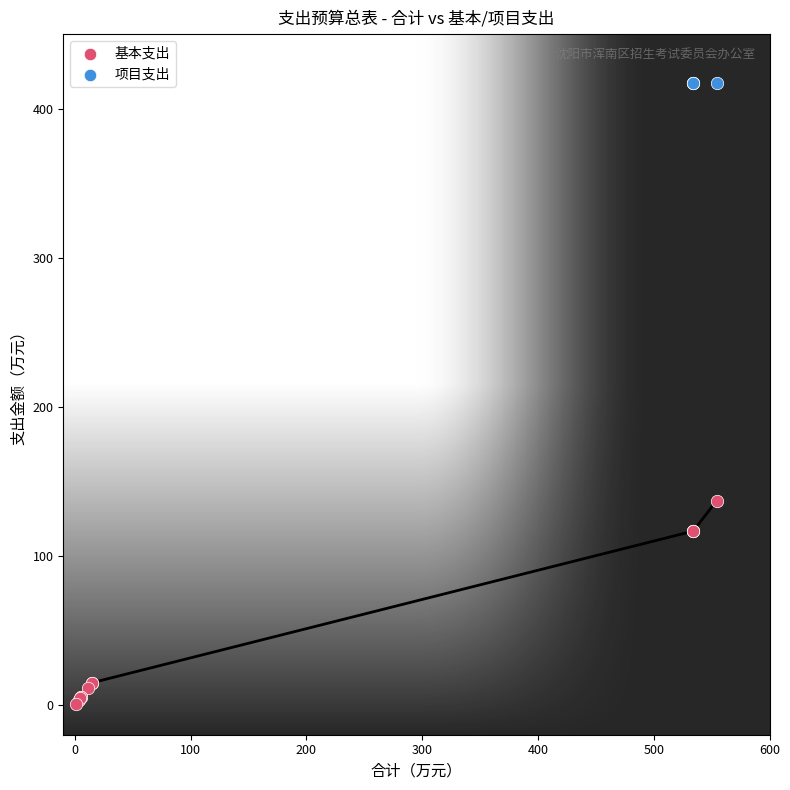

Which series contains the lowest Y value?

基本支出